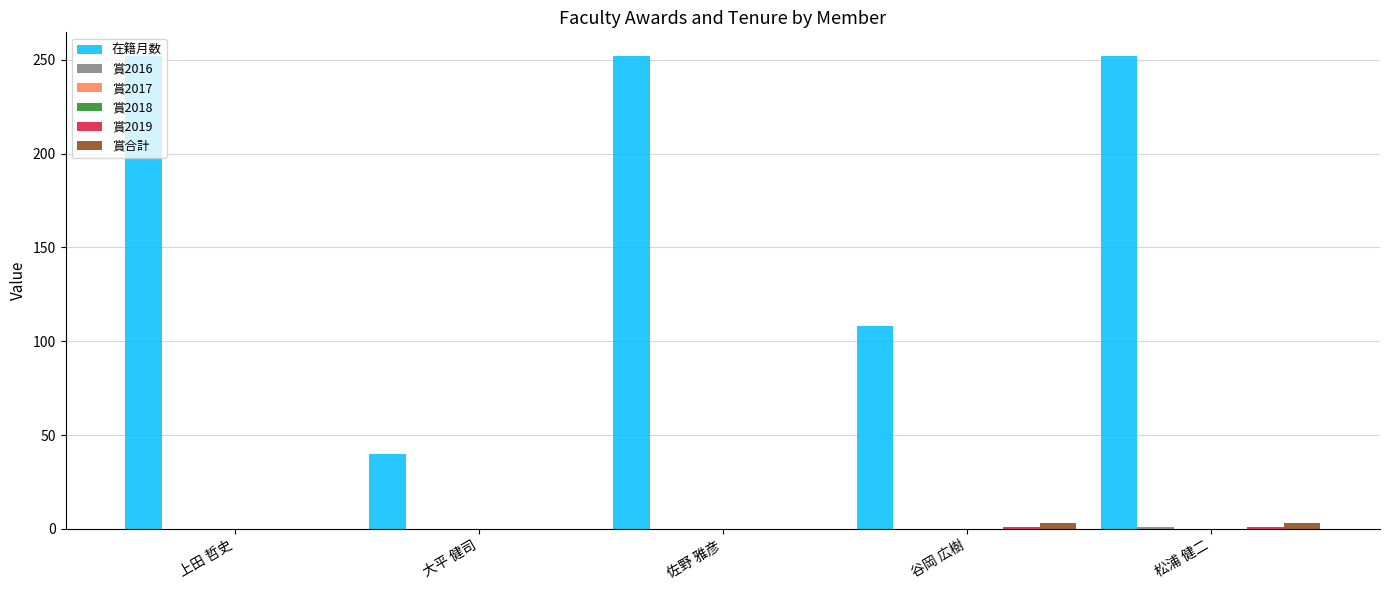

At which category does the chart reach its peak across all series?

上田 哲史